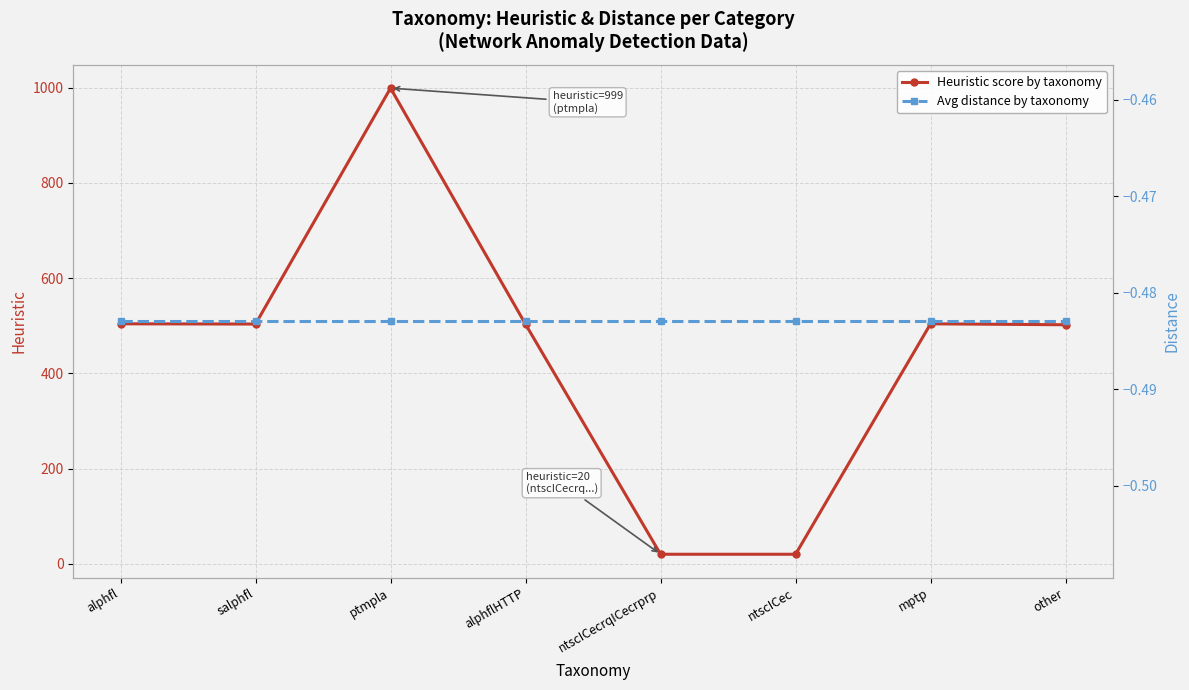

What is the difference between the maximum and minimum values in the Heuristic score by taxonomy series?

979.0